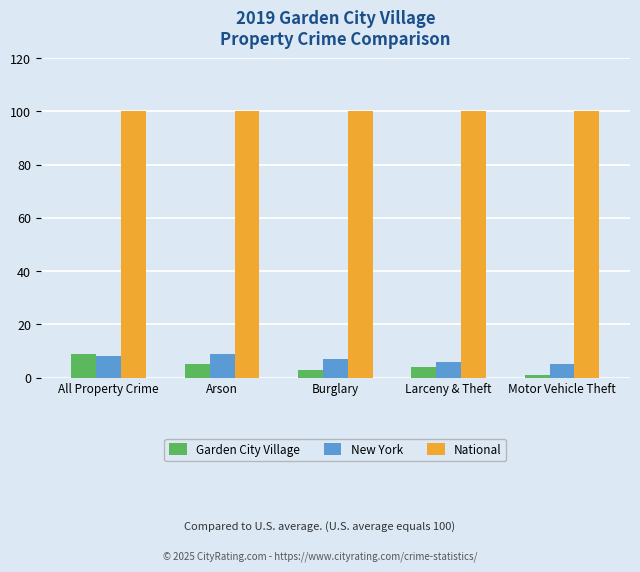

Reading left to right, transcribe all the data shown in this chart.

Garden City Village: All Property Crime=9	Arson=5	Burglary=3	Larceny & Theft=4	Motor Vehicle Theft=1
New York: All Property Crime=8	Arson=9	Burglary=7	Larceny & Theft=6	Motor Vehicle Theft=5
National: All Property Crime=100	Arson=100	Burglary=100	Larceny & Theft=100	Motor Vehicle Theft=100